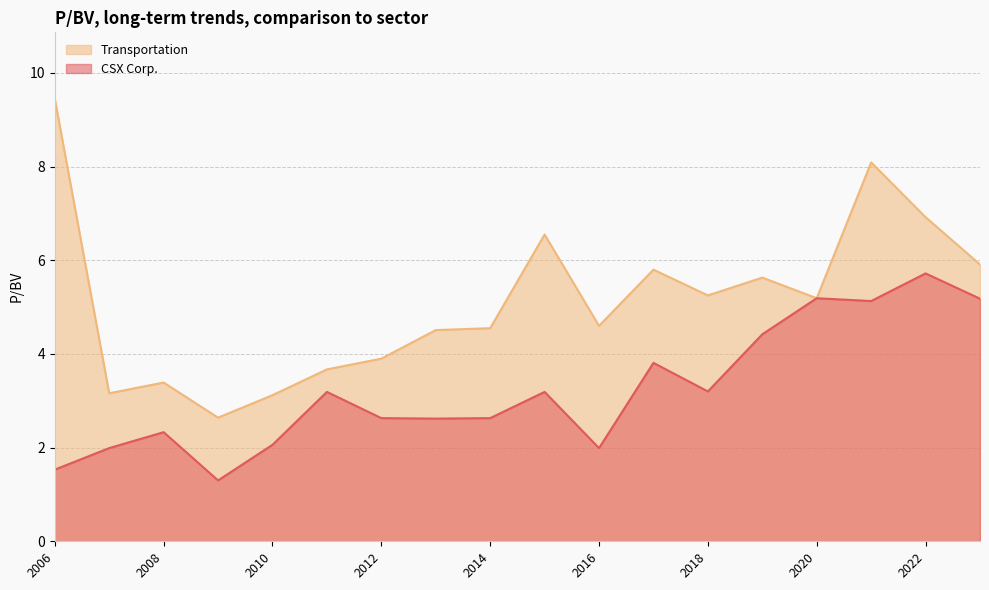

Is the value of Transportation at 2012-02-21 greater than the value of CSX Corp. at 2009-02-19?

Yes